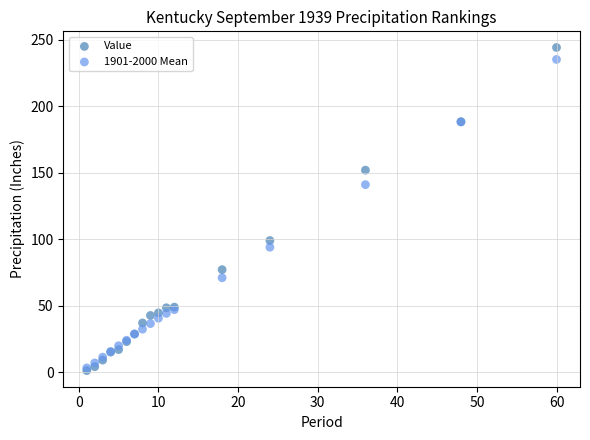

Across all series, what Y value is closest to 122?

141.0